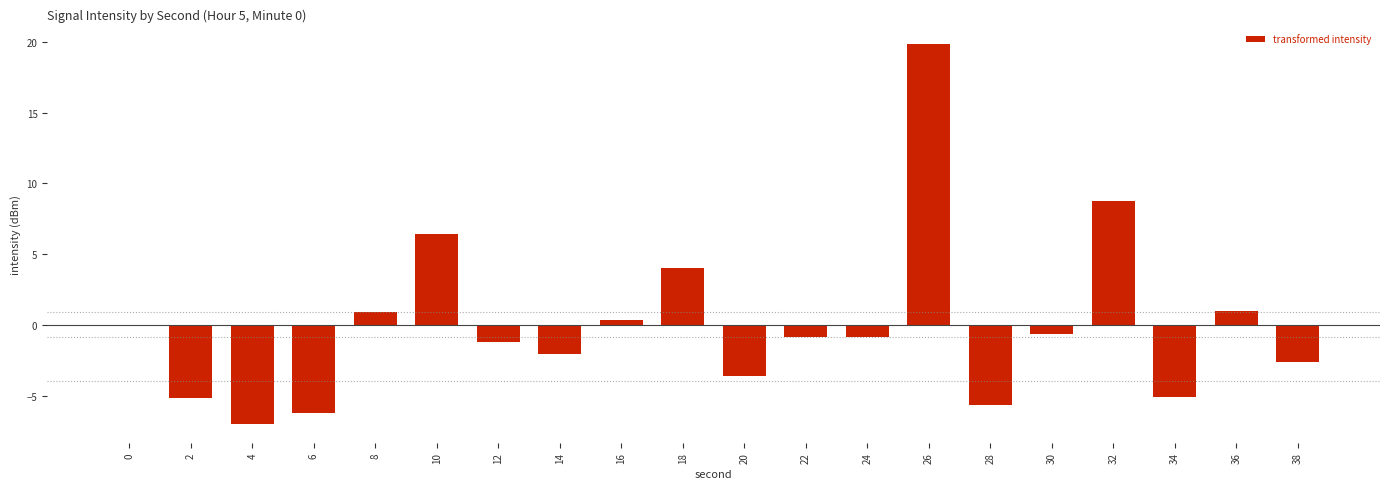

Is it true that the value at 36 is 1.0?

True